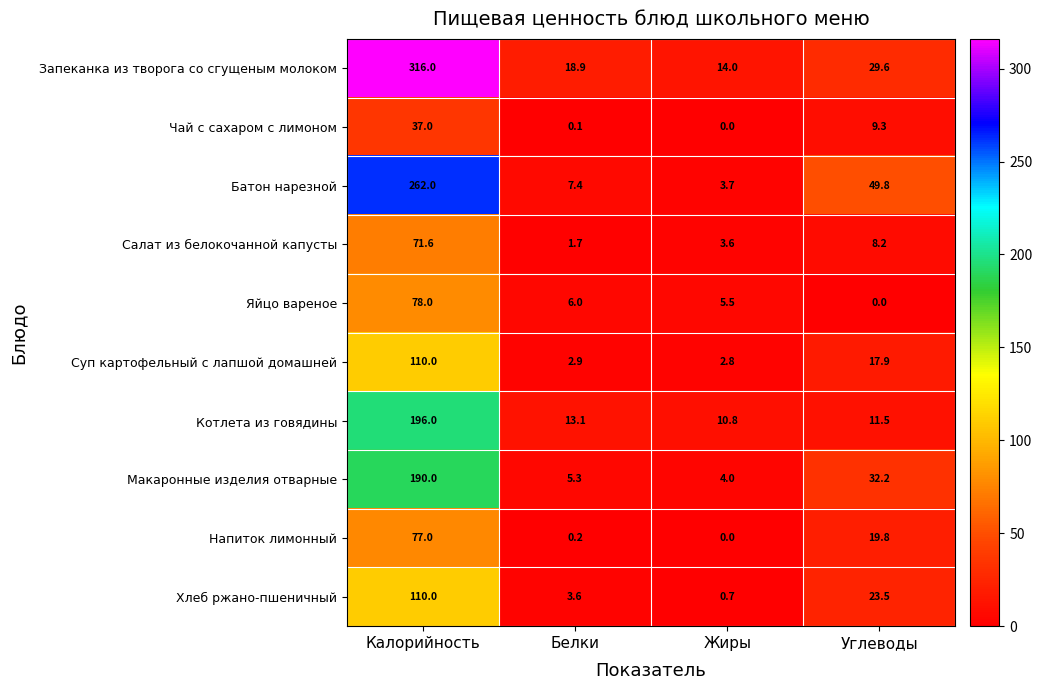

Between Белки and Углеводы, which series saw the biggest shift?

Батон нарезной